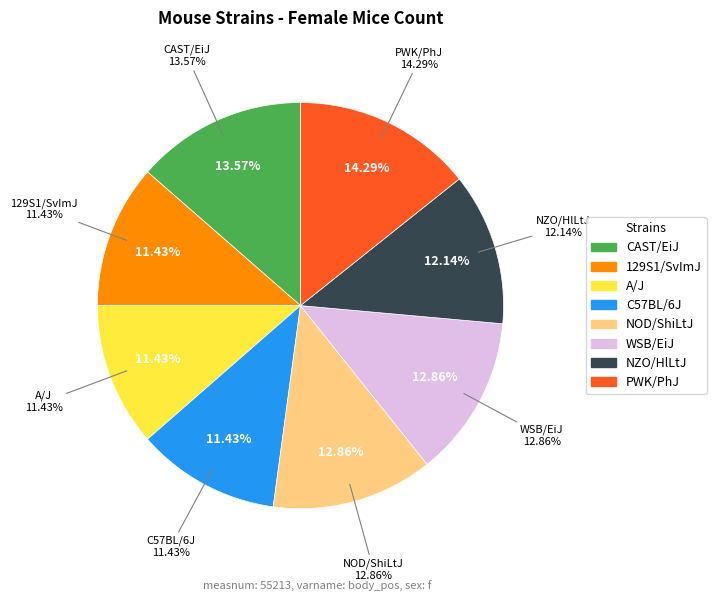

Is it true that A/J is 11% of the pie?

True